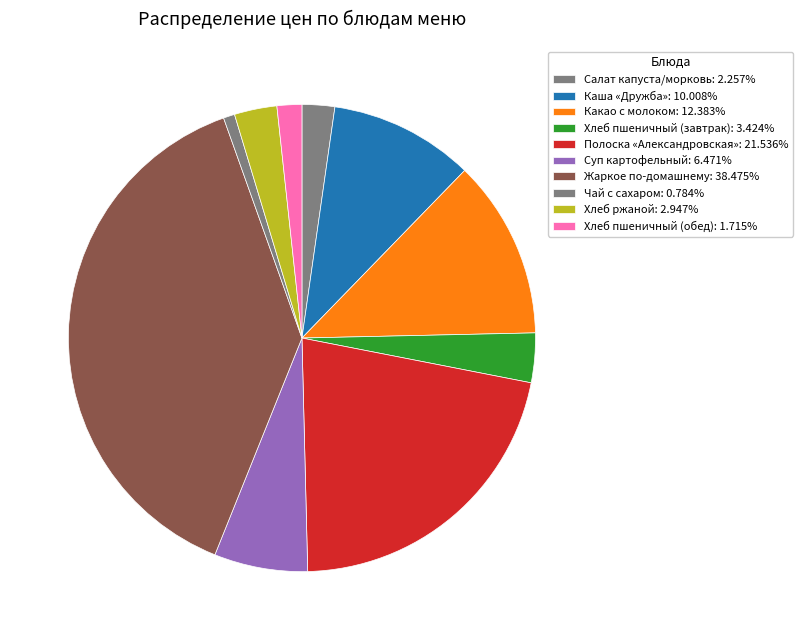

How many slices are in this pie chart?

10